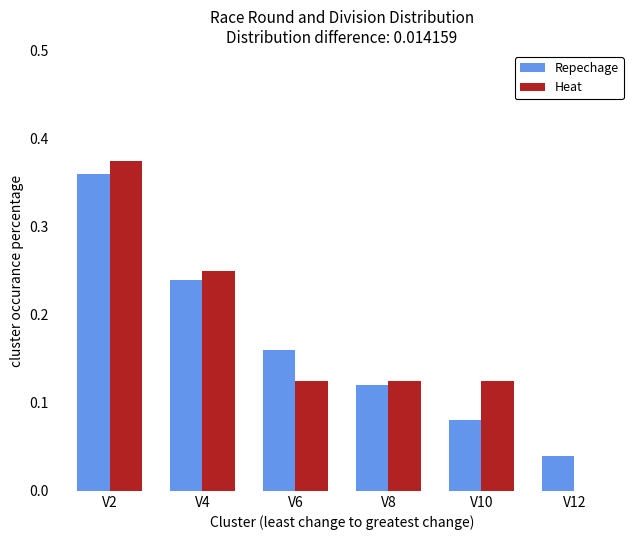

What are all the series names shown in the legend?

Repechage, Heat